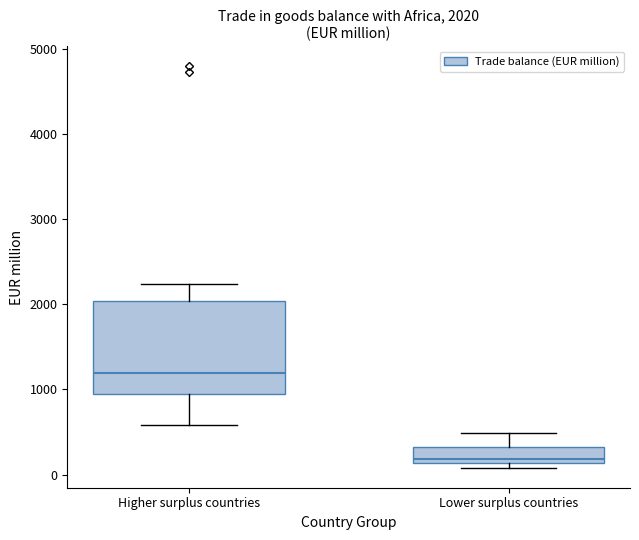

Which box's median line is the highest?

Higher surplus countries